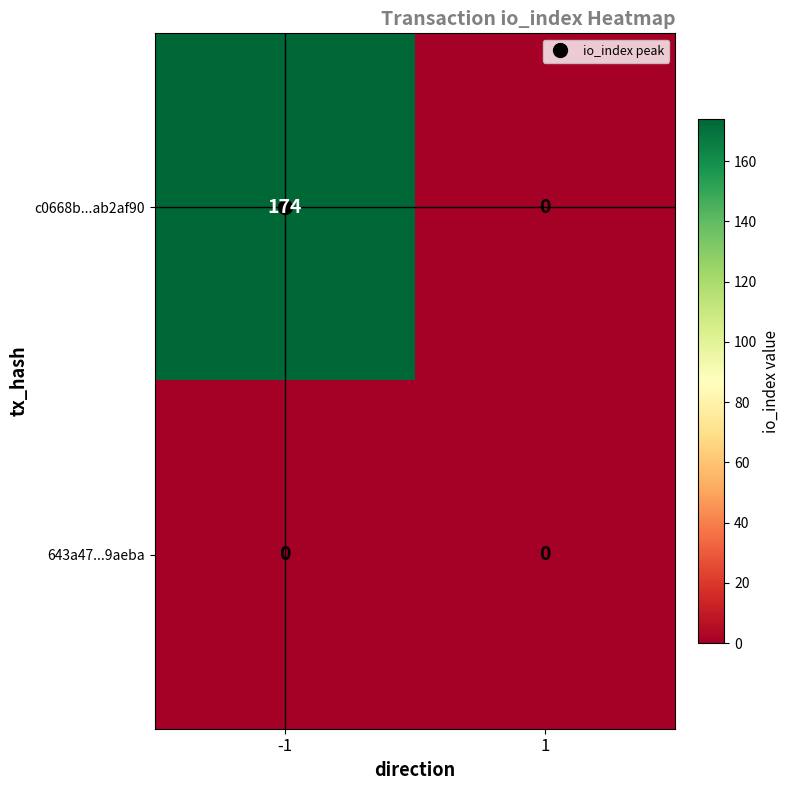

Rank the series by their average value, from highest to lowest.

c0668b...ab2af90, 643a47...9aeba